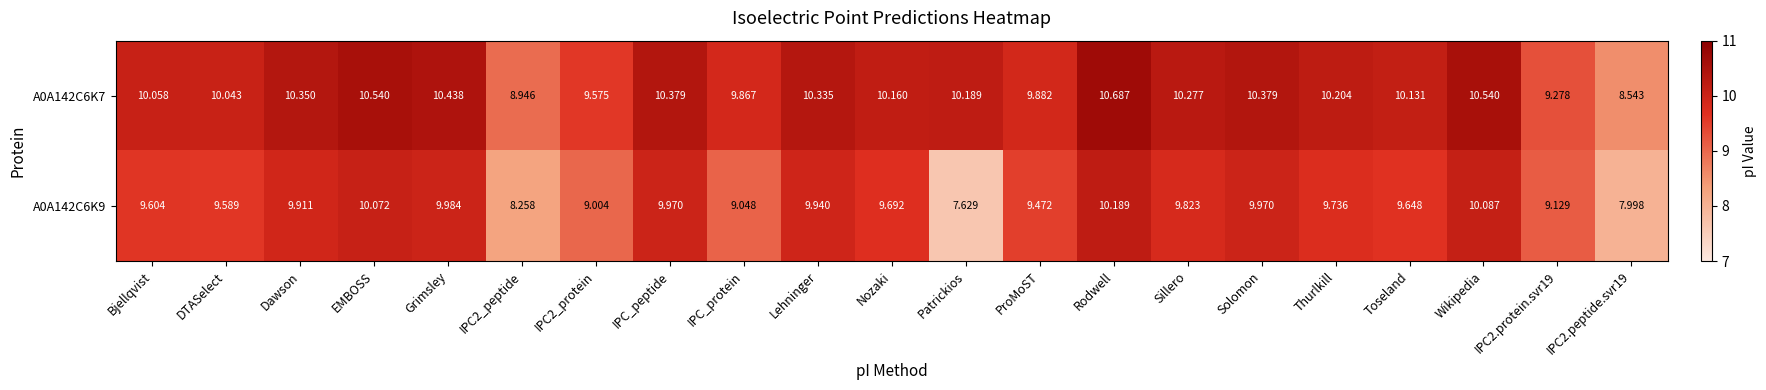

What is the spread (max minus min) of values at Grimsley?

0.5